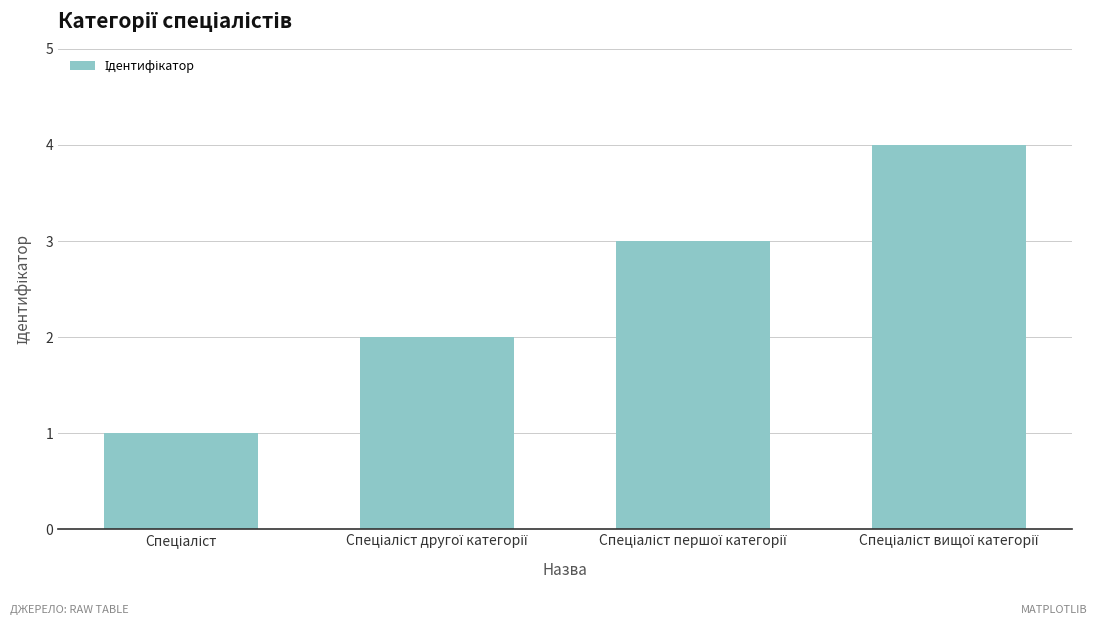

What is the greatest value displayed?

4